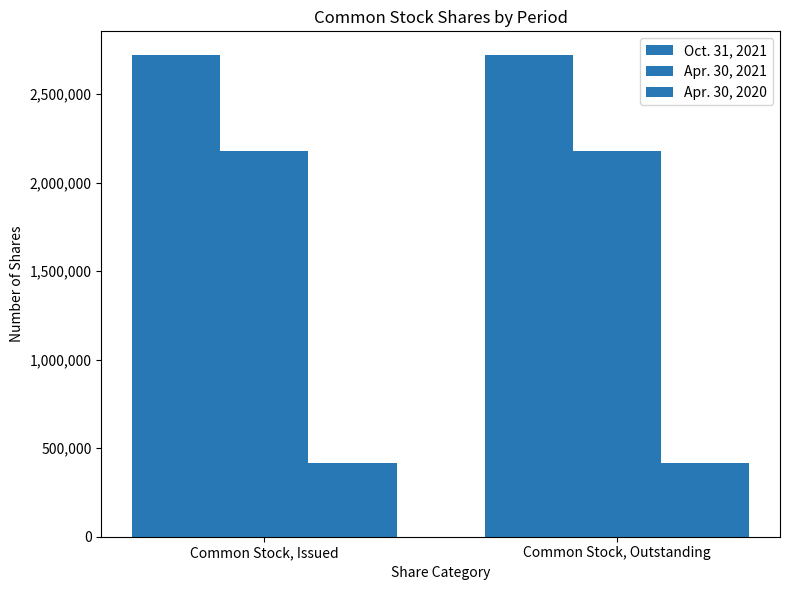

List the series in order of their overall mean, lowest first.

Apr. 30, 2020, Apr. 30, 2021, Oct. 31, 2021